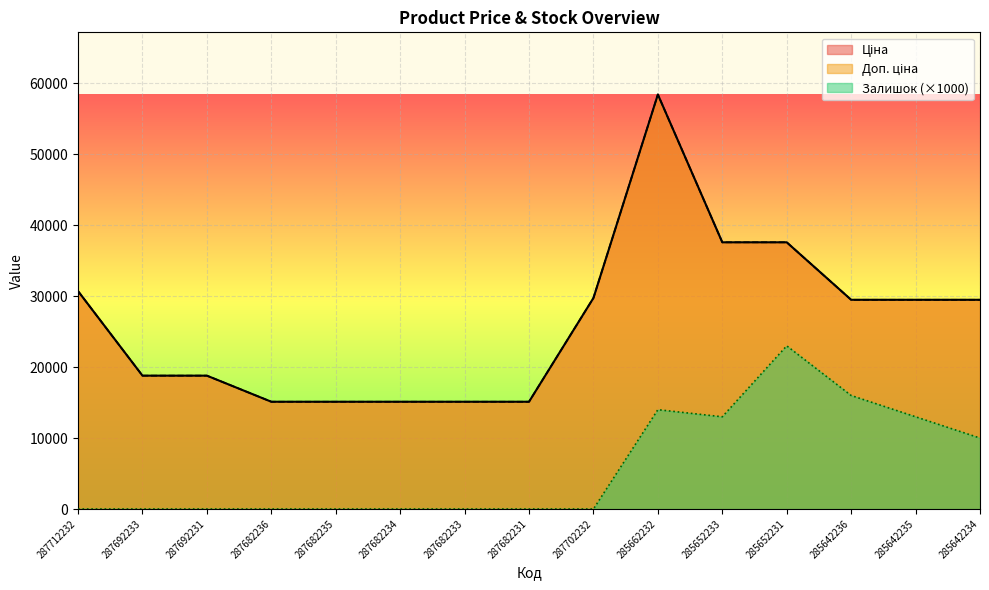

Reading left to right, transcribe all the data shown in this chart.

Ціна: 287712232=30717.1	287692233=18796.8	287692231=18796.8	287682236=15120.0	287682235=15120.0	287682234=15120.0	287682233=15120.0	287682231=15120.0	287702232=29747.2	285662232=58426.5	285652233=37593.6	285652231=37593.6	285642236=29491.5	285642235=29491.5	285642234=29491.5
Доп. ціна: 287712232=30717.1	287692233=18796.8	287692231=18796.8	287682236=15120.0	287682235=15120.0	287682234=15120.0	287682233=15120.0	287682231=15120.0	287702232=29747.2	285662232=58426.5	285652233=37593.6	285652231=37593.6	285642236=29491.5	285642235=29491.5	285642234=29491.5
Залишок: 287712232=0.0	287692233=0.0	287692231=0.0	287682236=0.0	287682235=0.0	287682234=0.0	287682233=0.0	287682231=0.0	287702232=0.0	285662232=14000.0	285652233=13000.0	285652231=23000.0	285642236=16000.0	285642235=13000.0	285642234=10000.0